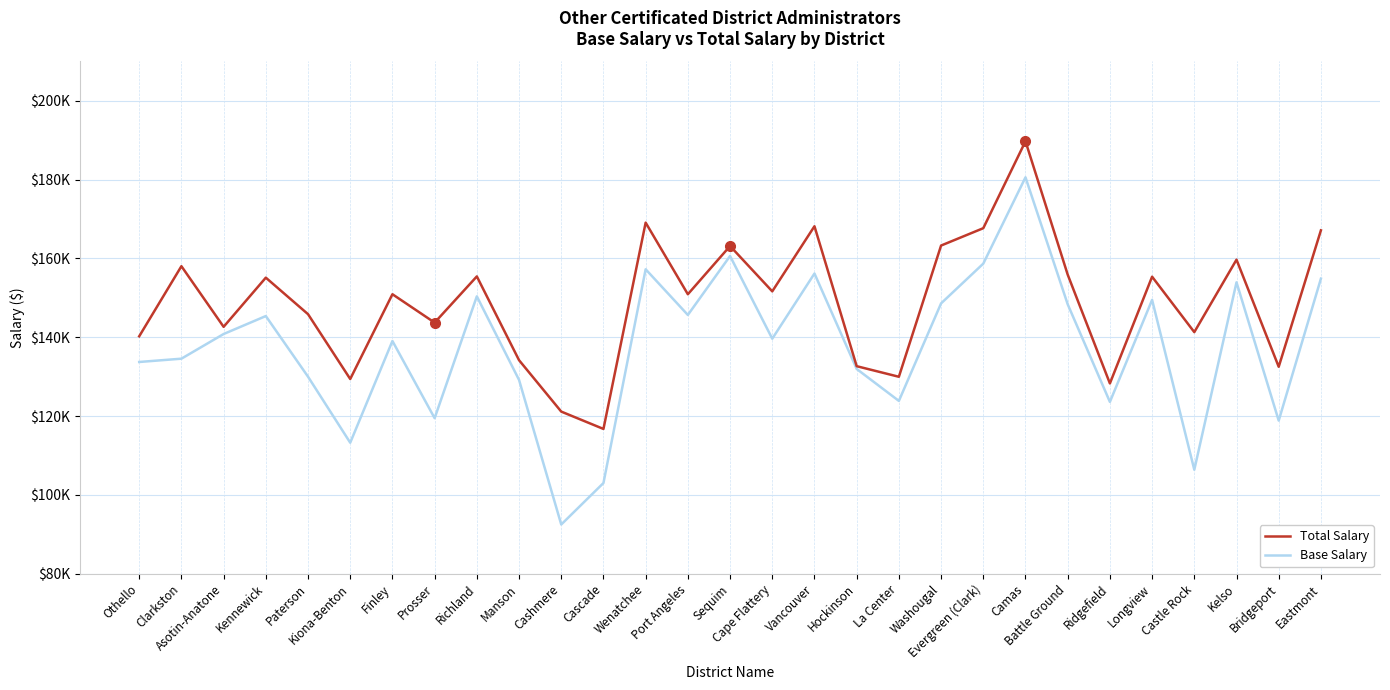

What is the spread (max minus min) of values at Wenatchee?

11840